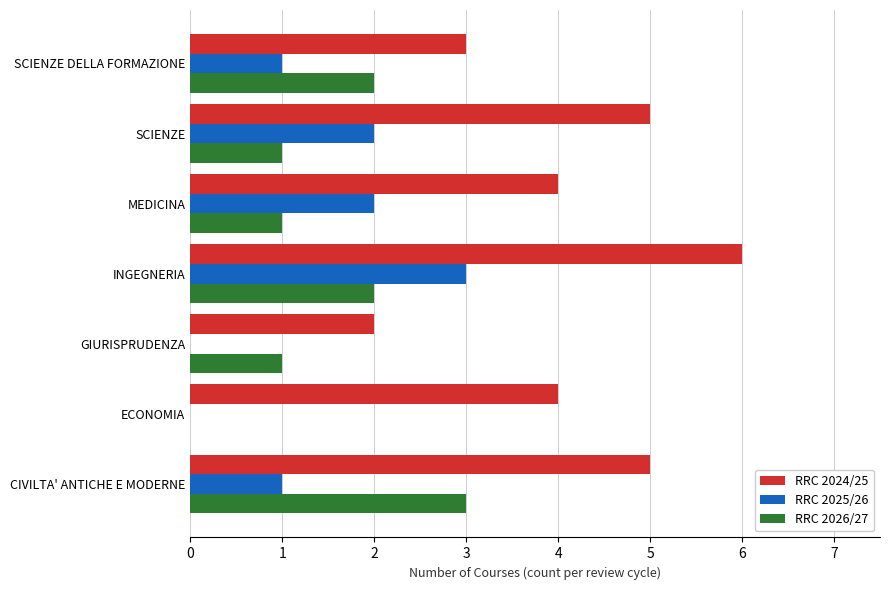

Which series changed the most between CIVILTA' ANTICHE E MODERNE and ECONOMIA?

RRC 2026/27